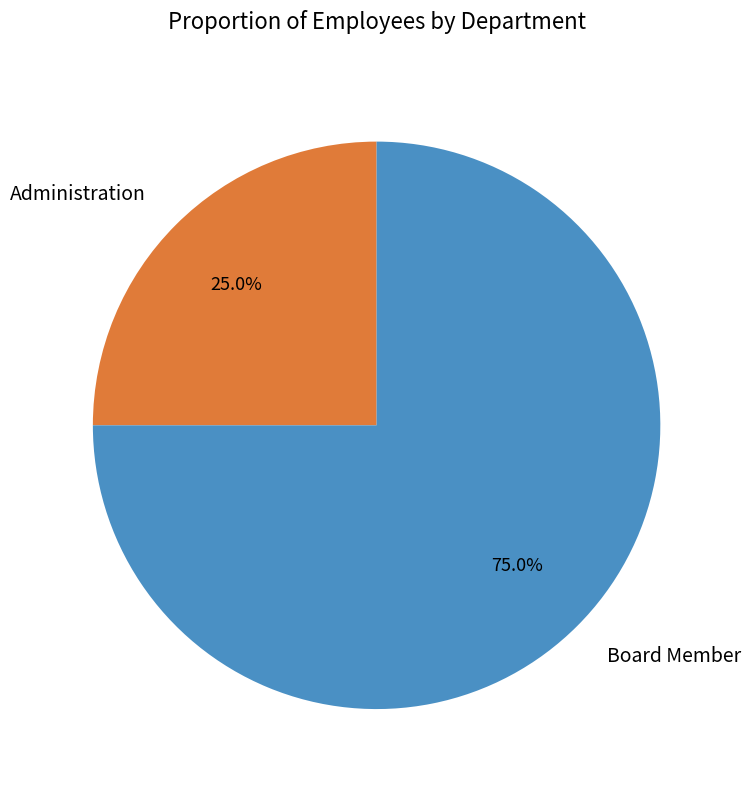

To the nearest percent, what is the combined percentage of Administration and Board Member?

100%